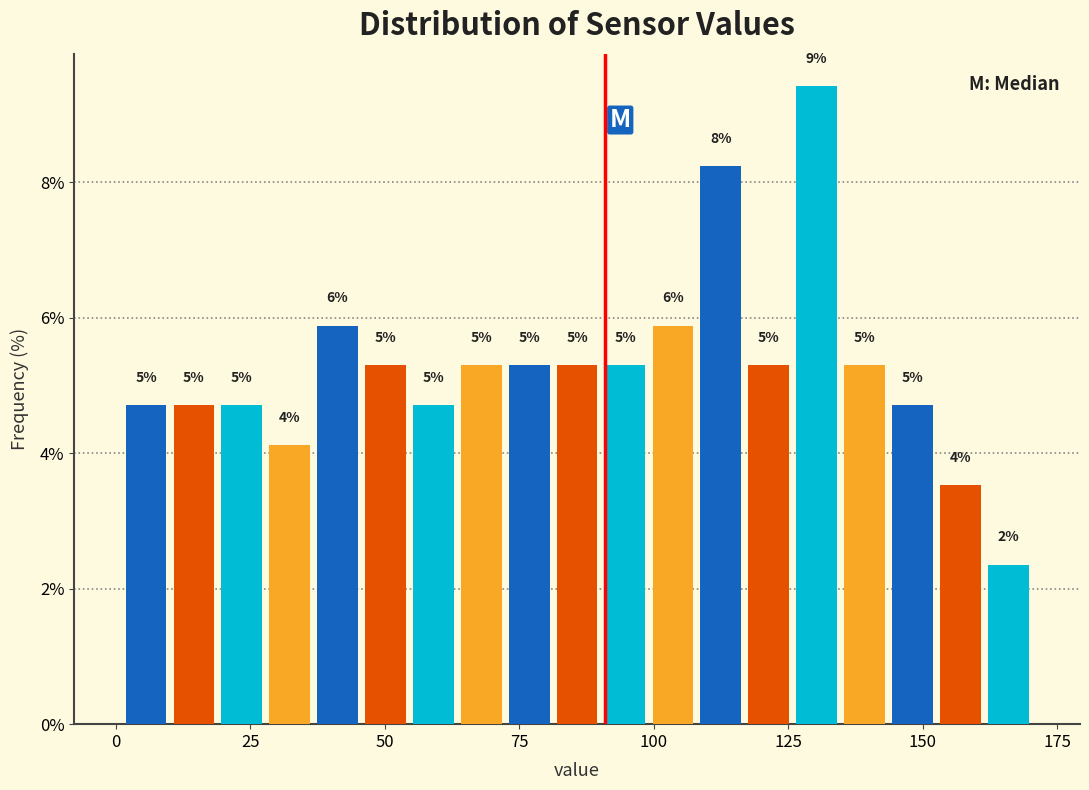

Read against the x-axis, roughly where is the centre of the tallest bar?

130